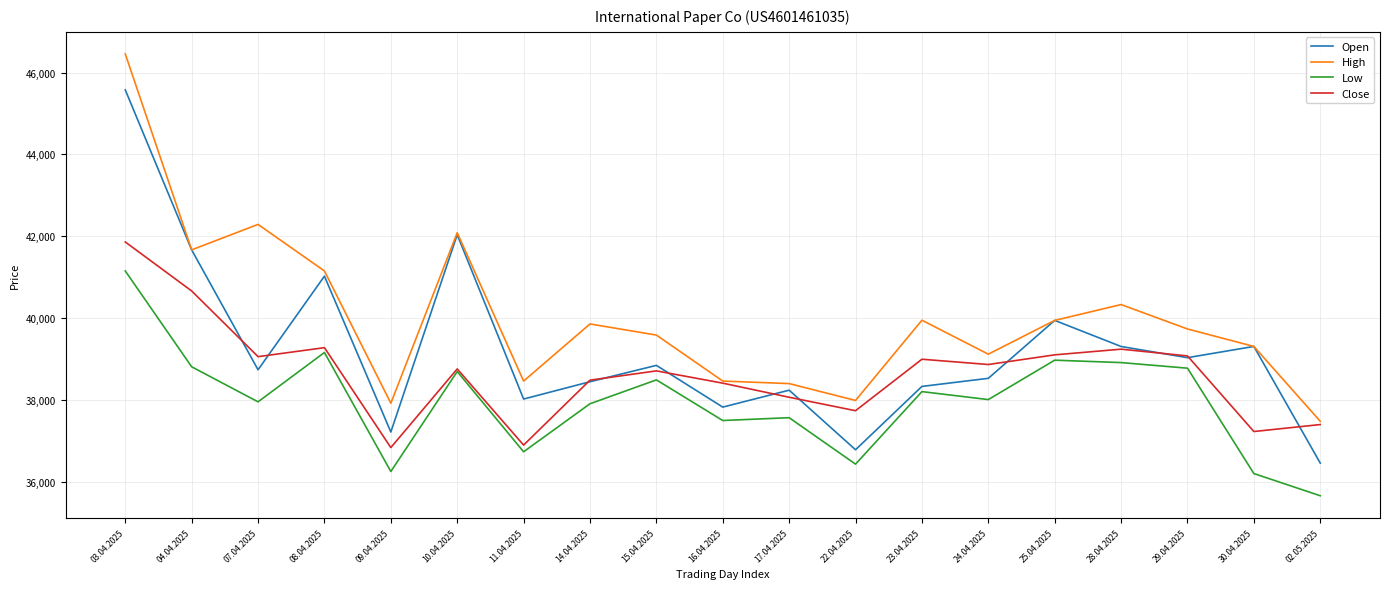

Between which two adjacent categories do Close and Open first intersect?

04.04.2025 and 07.04.2025